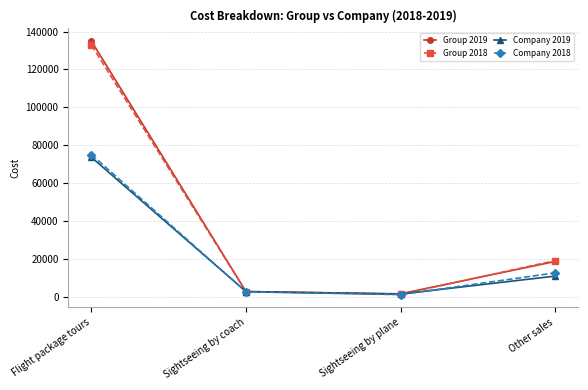

What is the label of the 4th point from the left?

Other sales